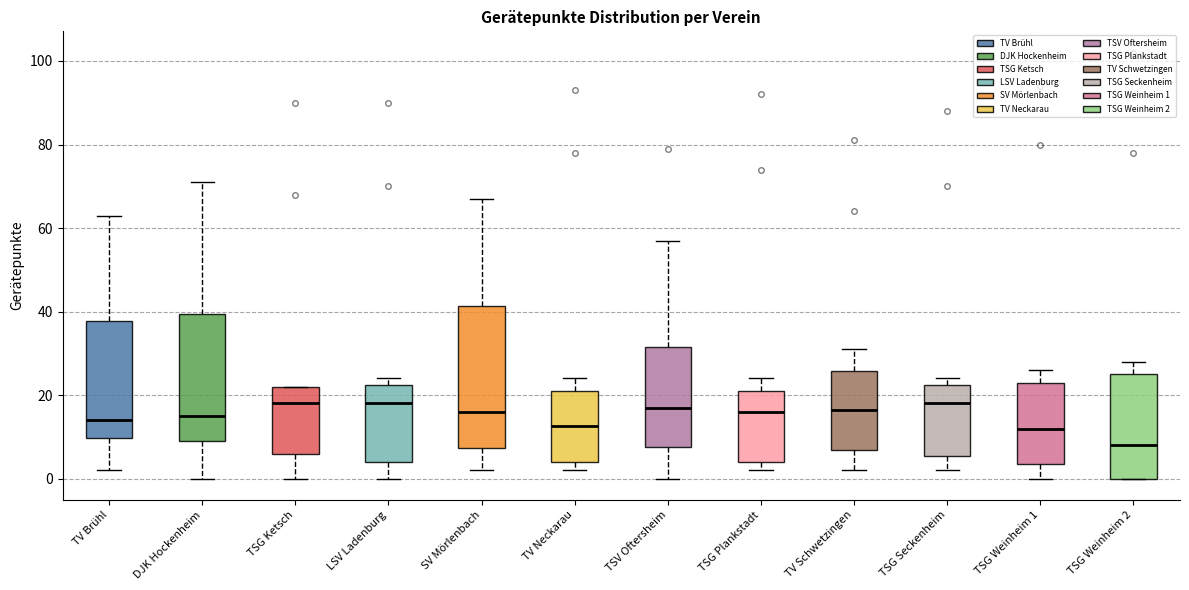

Where does the lower whisker of the box for TSG Ketsch end on the y-axis? The values are not printed on the chart, so give them approximately, as read against the axis.

0